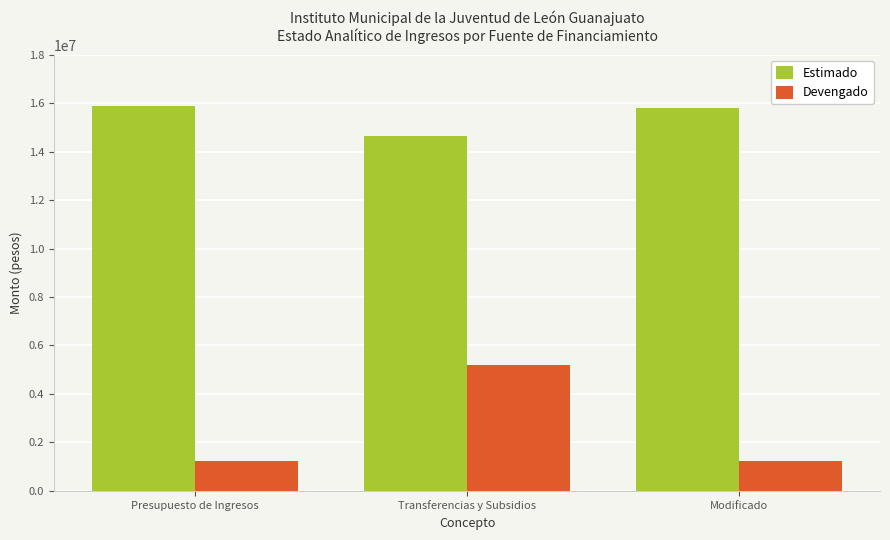

What is the label of the 3rd bar from the left?

Modificado